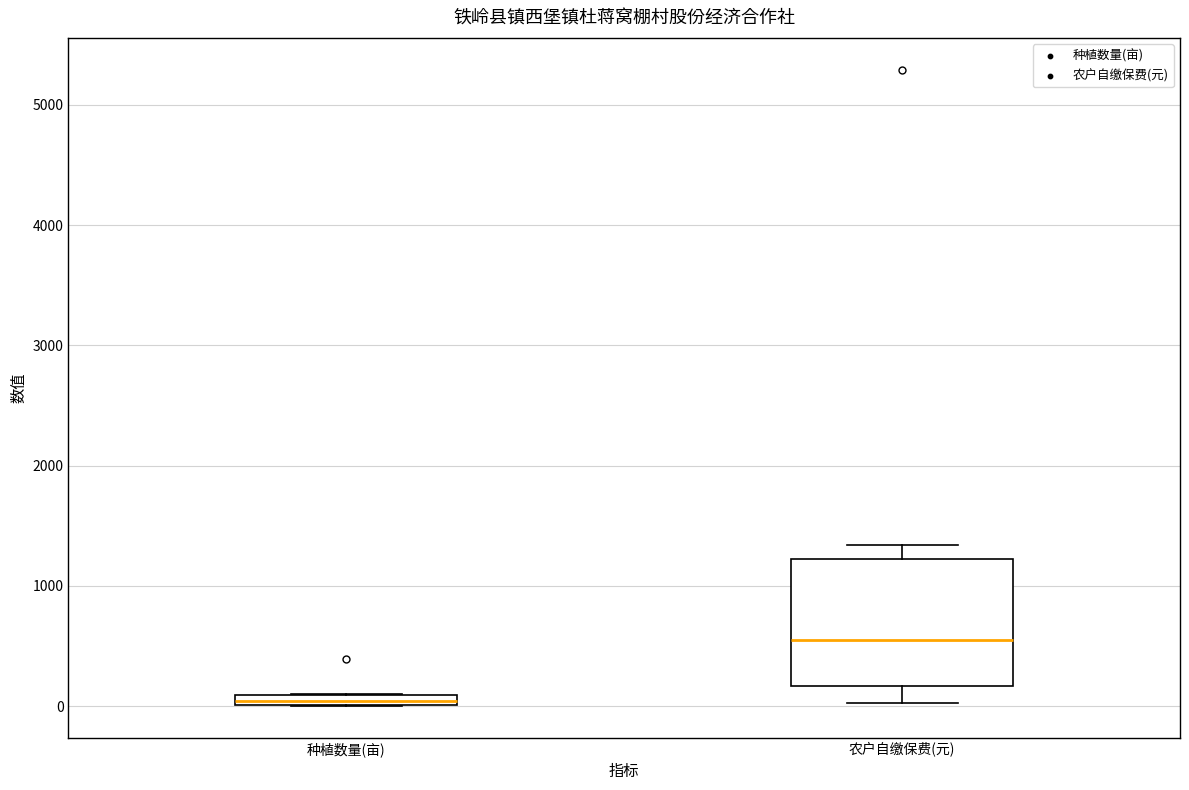

Where is the upper edge of the box for 种植数量(亩) on the y-axis? The values are not printed on the chart, so give them approximately, as read against the axis.

100